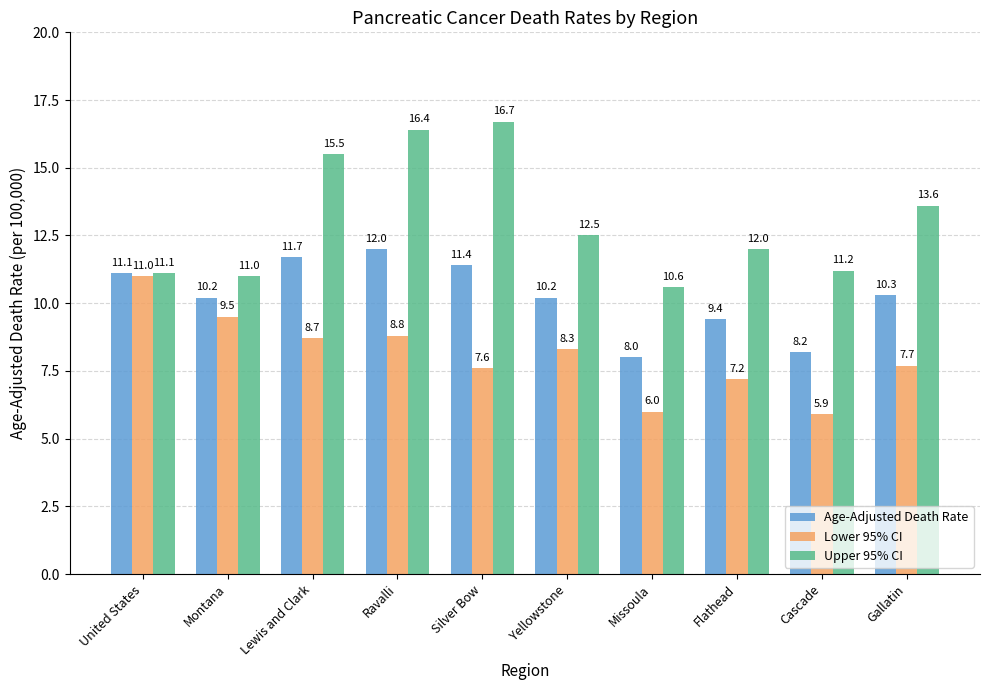

Rank the series by their maximum value, from highest to lowest.

Upper 95% CI, Age-Adjusted Death Rate, Lower 95% CI